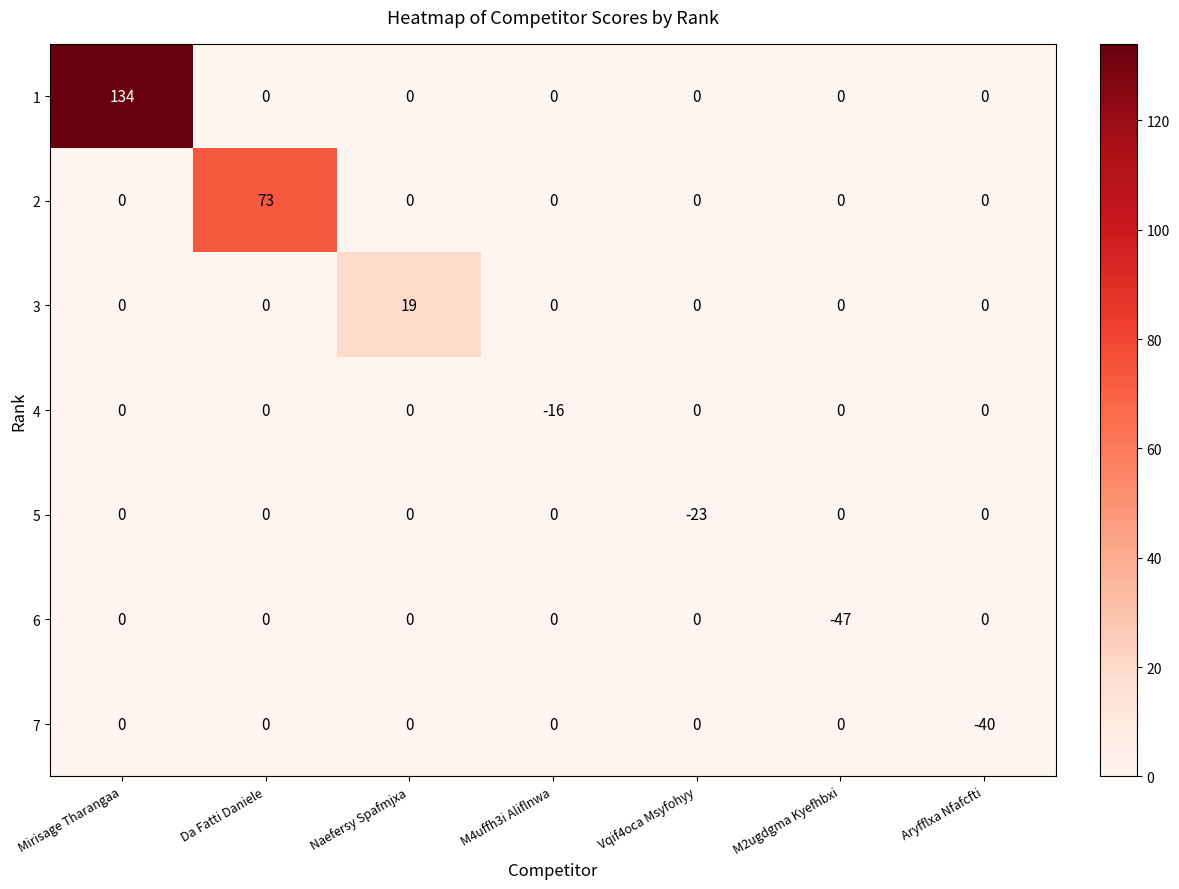

What is the spread (max minus min) of values at Da Fatti Daniele?

73